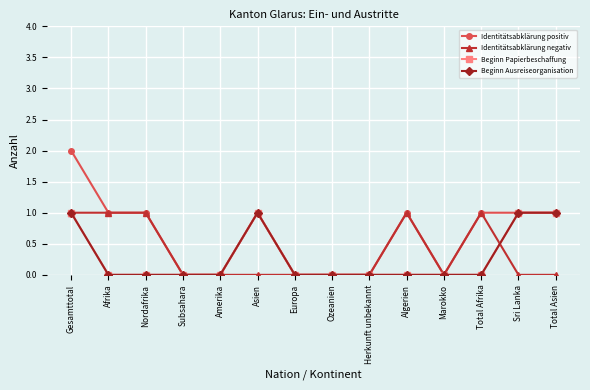

The Beginn Ausreiseorganisation series shows -1 at Marokko. True or false?

False